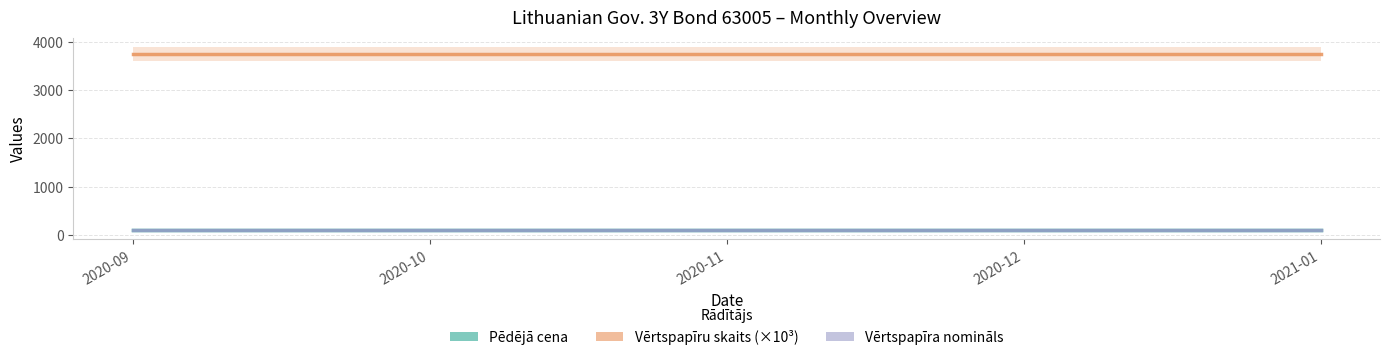

What position from the right is 2021-01?

1